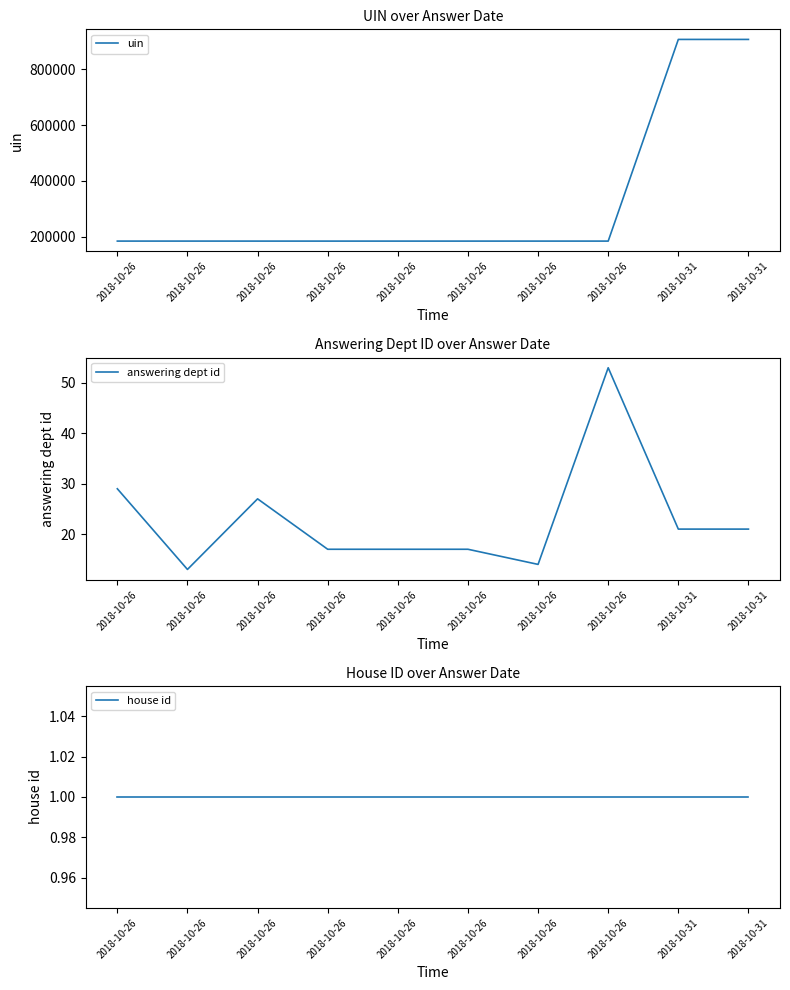

How many categories are shown in the chart?

10